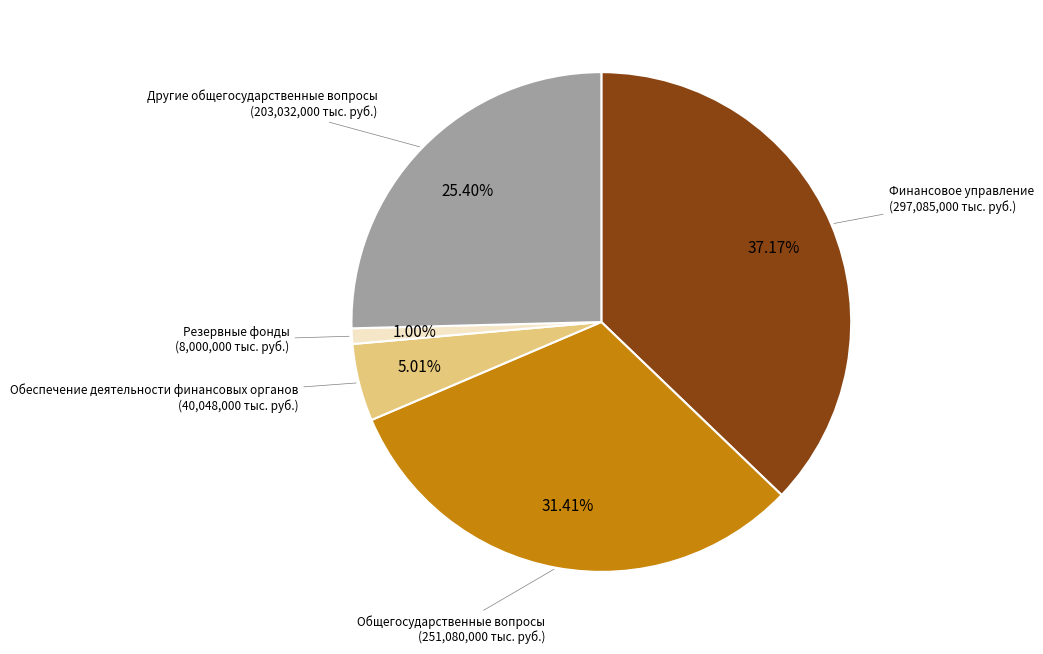

True or false: Другие общегосударственные вопросы accounts for 25% of the total.

True